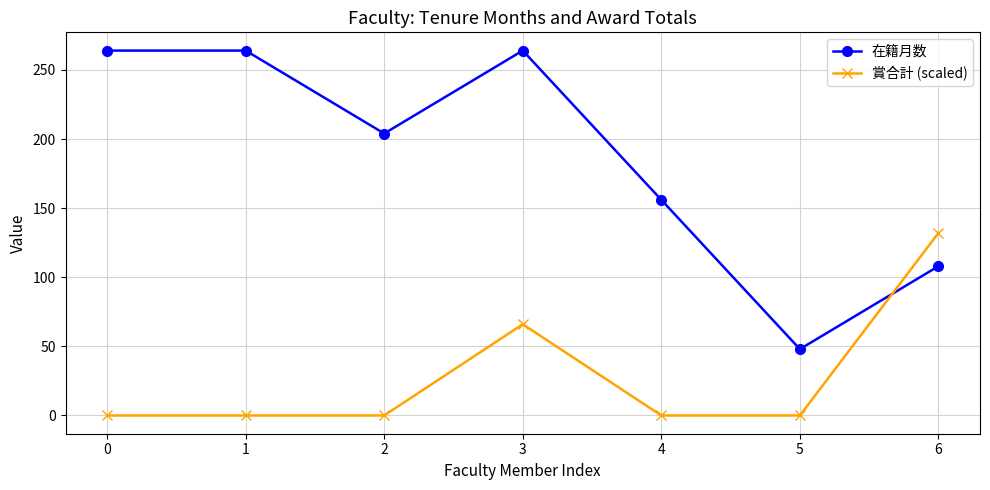

Does the chart have visible grid lines?

Yes